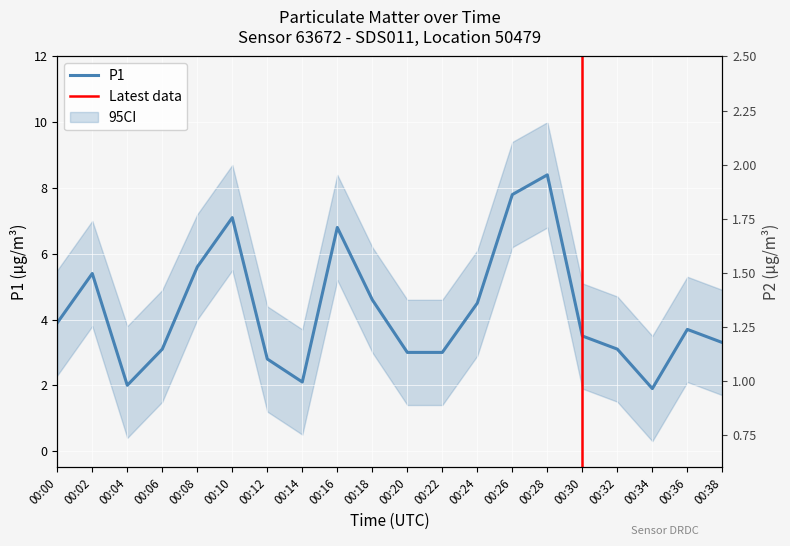

What is the sum of the P1 values at 00:22 and 00:28?

11.4